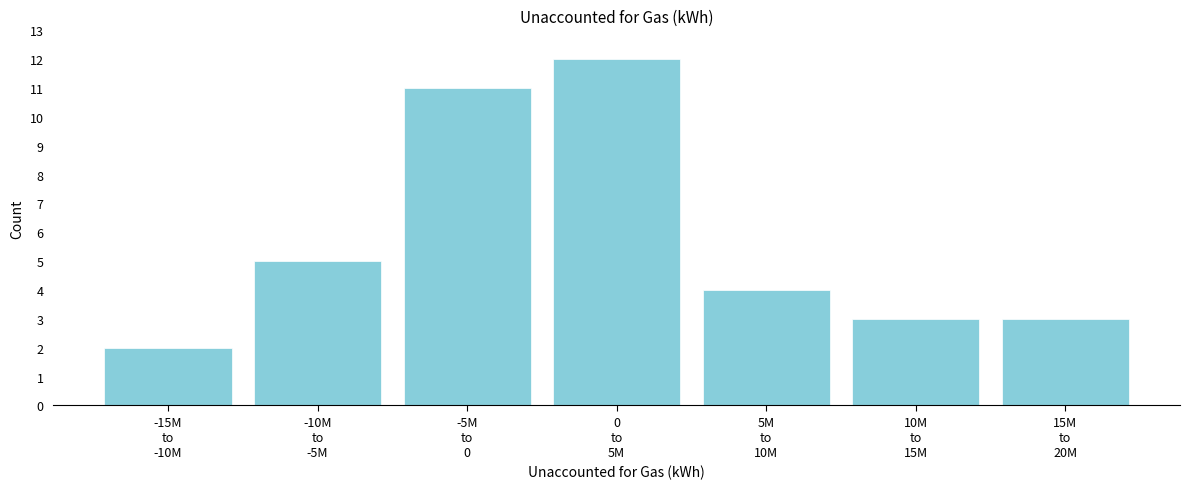

Reading left to right, transcribe all the data shown in this chart.

2	5	11	12	4	3	3